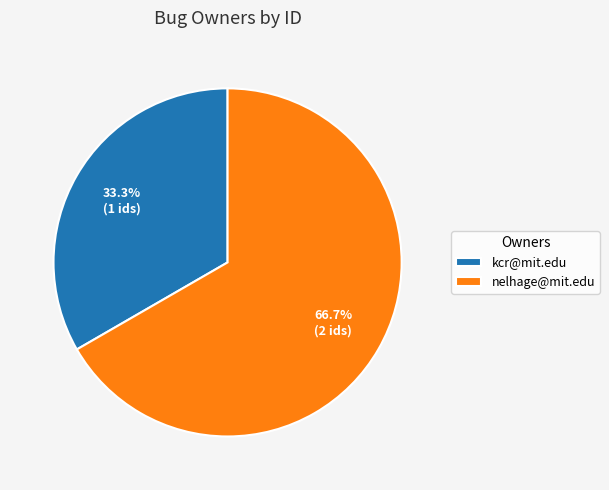

How many slices are in this pie chart?

2